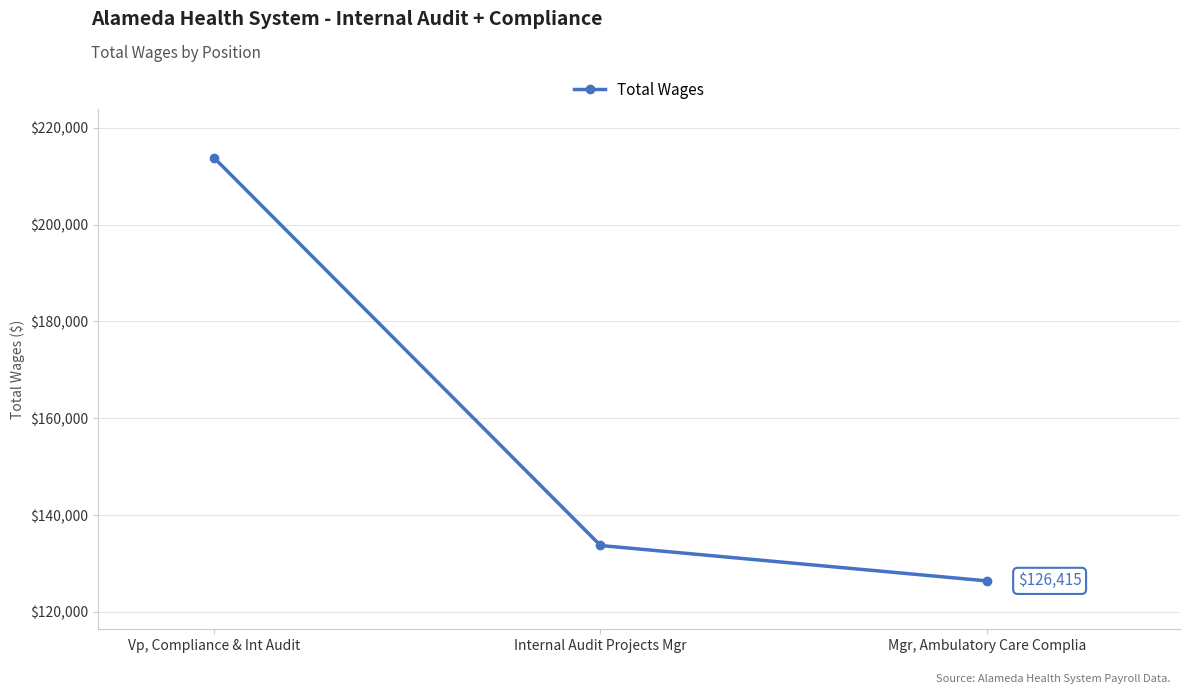

Rank the categories by value from highest to lowest.

Vp, Compliance & Int Audit, Internal Audit Projects Mgr, Mgr, Ambulatory Care Complia